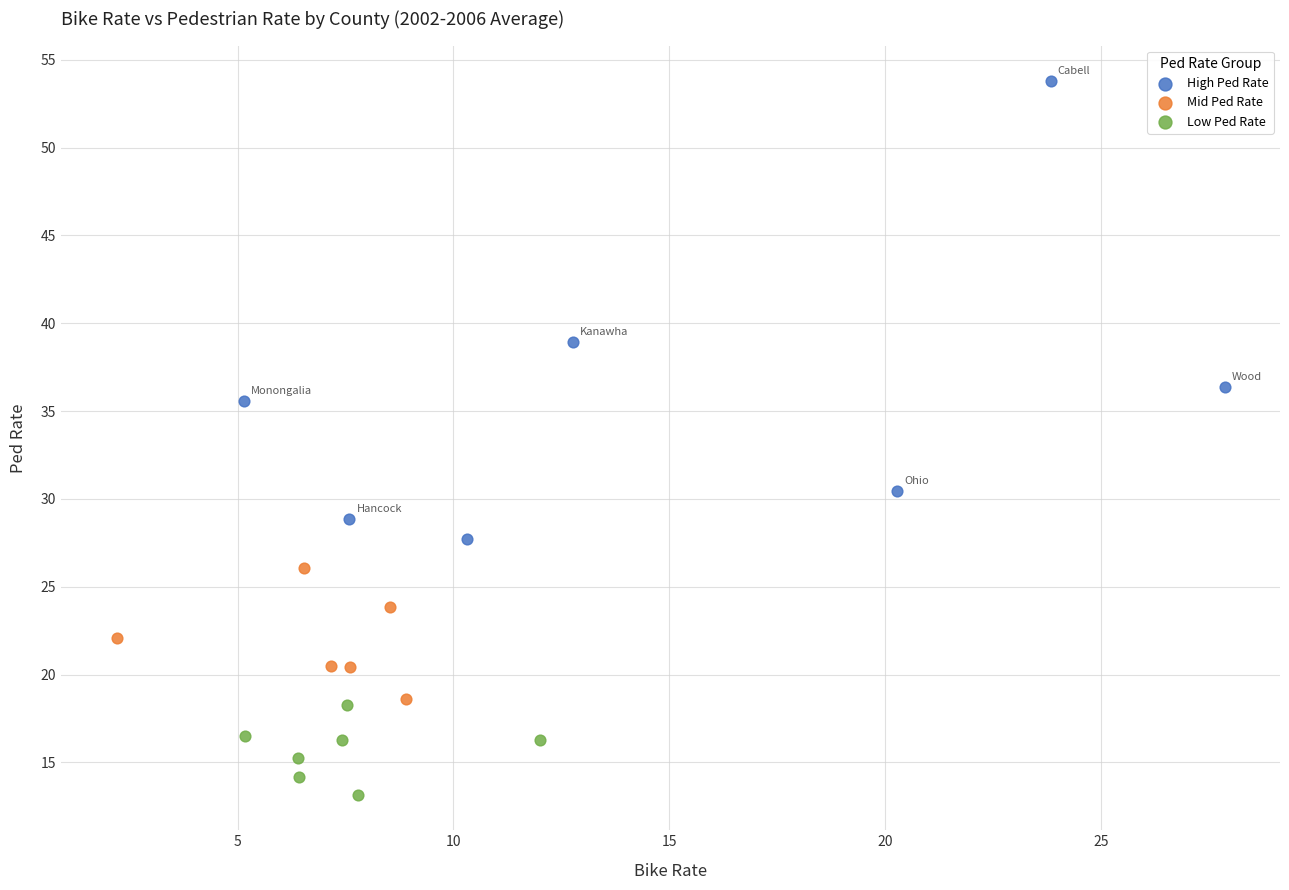

Which series has the widest spread of Y values?

High Ped Rate